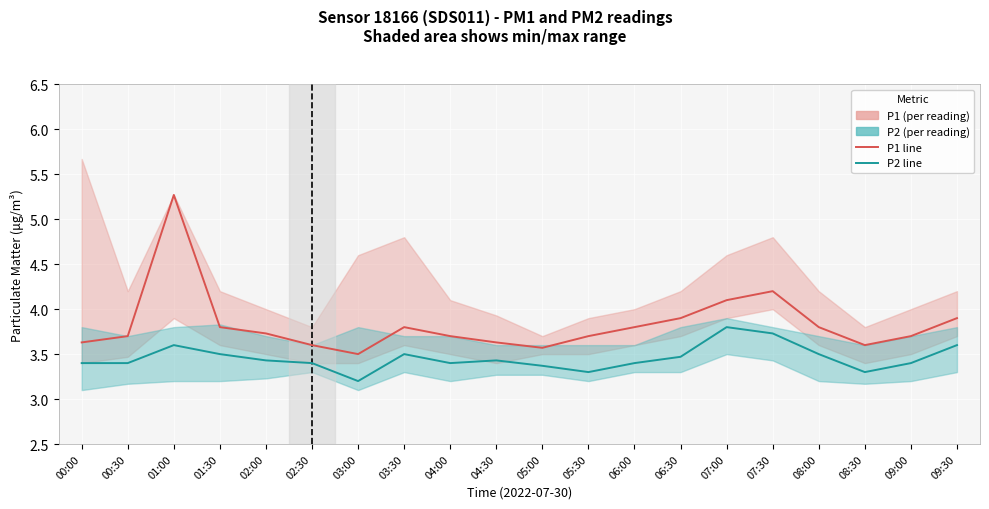

Reading left to right, list all the values displayed in this chart.

P1 (μg/m³): 00:00=3.6	00:30=3.7	01:00=5.3	01:30=3.8	02:00=3.7	02:30=3.6	03:00=3.5	03:30=3.8	04:00=3.7	04:30=3.6	05:00=3.6	05:30=3.7	06:00=3.8	06:30=3.9	07:00=4.1	07:30=4.2	08:00=3.8	08:30=3.6	09:00=3.7	09:30=3.9
P2 (μg/m³): 00:00=3.4	00:30=3.4	01:00=3.6	01:30=3.5	02:00=3.4	02:30=3.4	03:00=3.2	03:30=3.5	04:00=3.4	04:30=3.4	05:00=3.4	05:30=3.3	06:00=3.4	06:30=3.5	07:00=3.8	07:30=3.7	08:00=3.5	08:30=3.3	09:00=3.4	09:30=3.6